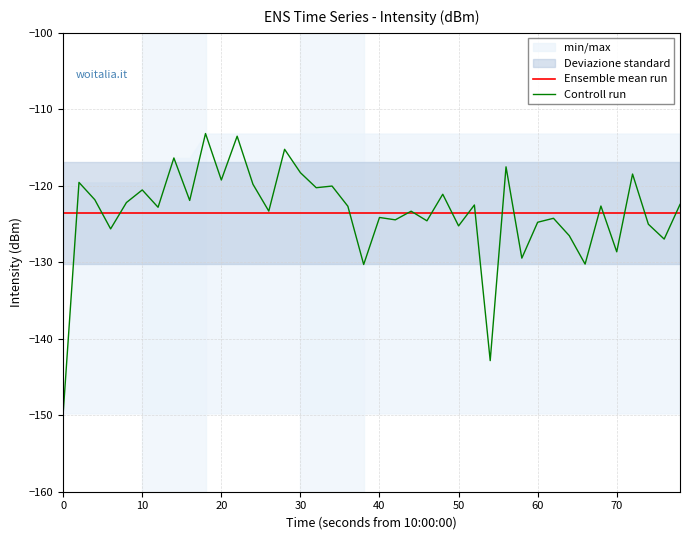

Which series has the largest total across all categories?

Controll run